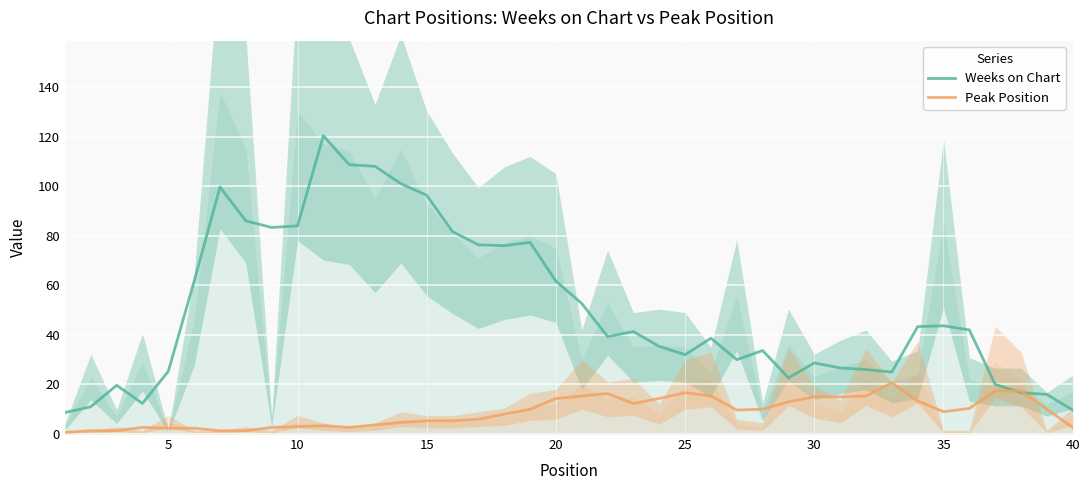

How many interior local peaks does the Weeks on Chart series have?

9